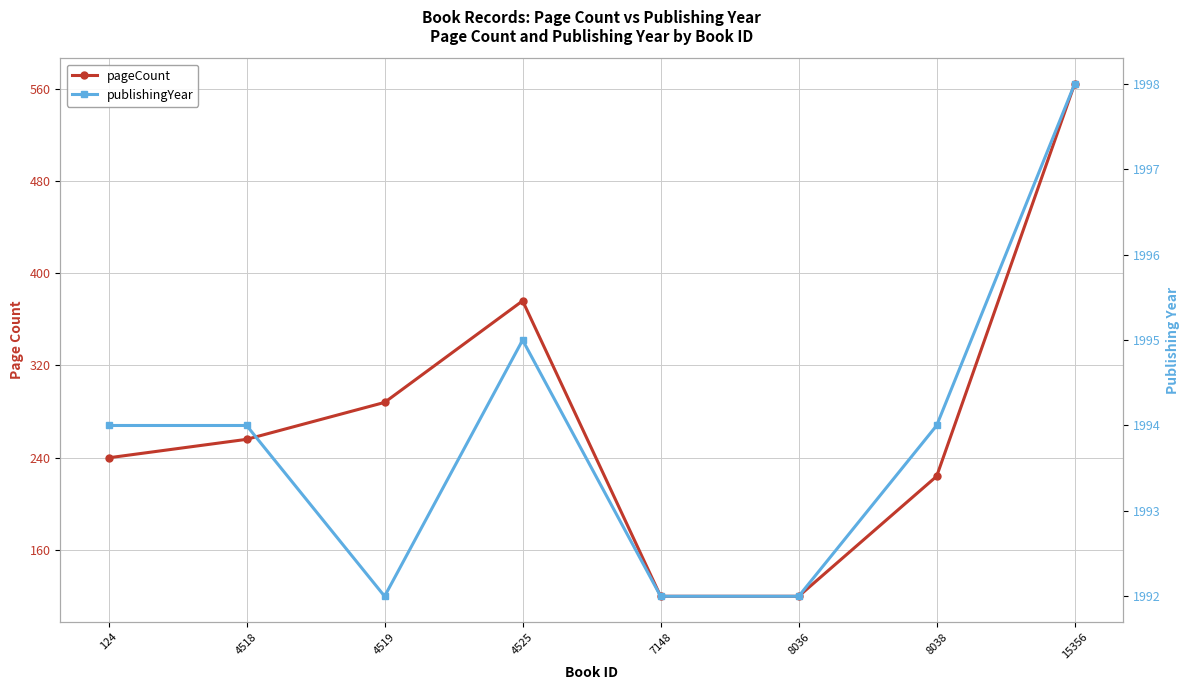

Where is publishingYear nearest to the value 1995?

4525